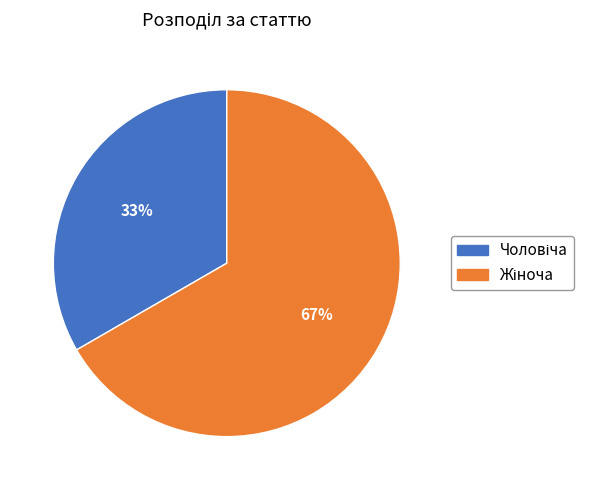

How many slices are in this pie chart?

2